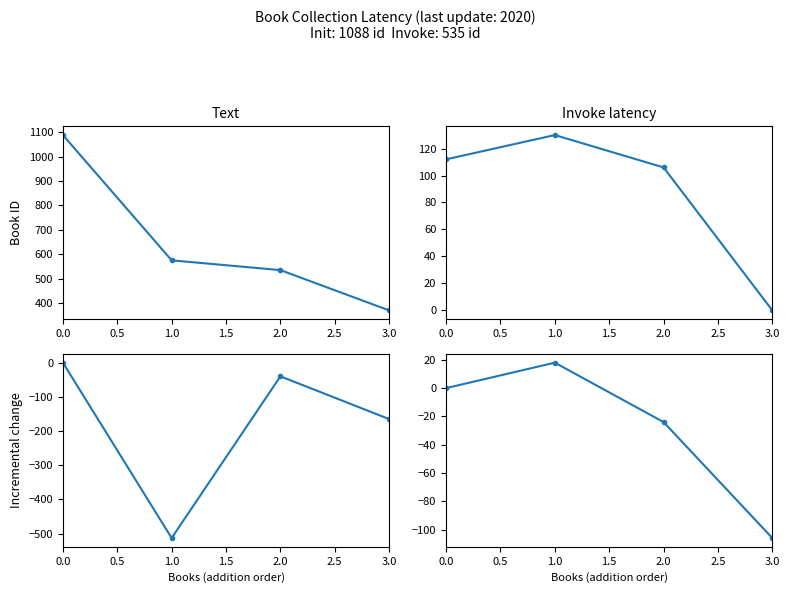

True or false: pages and id cross at least once.

False